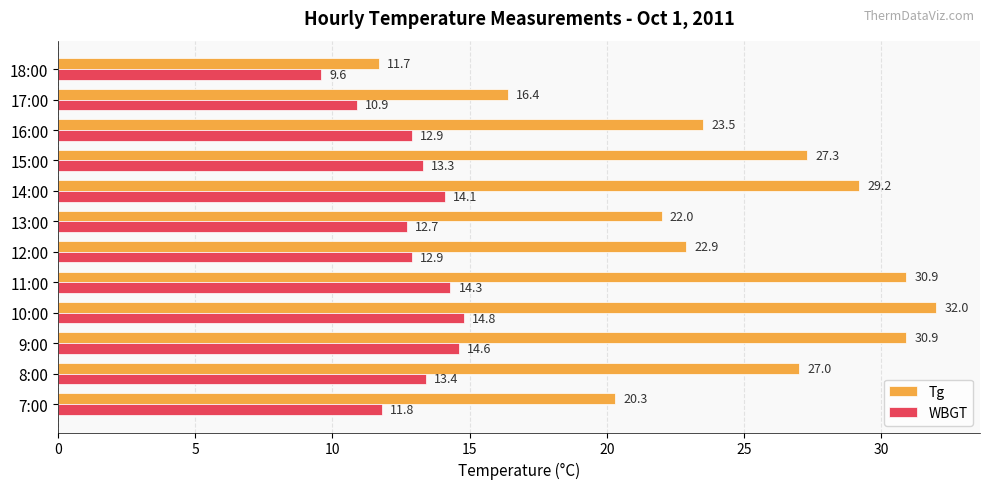

What is the approximate value of Tg at 8:00?

27.0